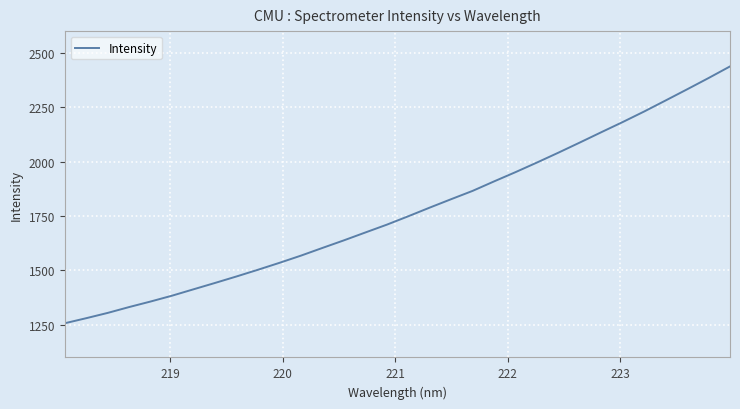

Is this an area chart (filled region under the line)?

No